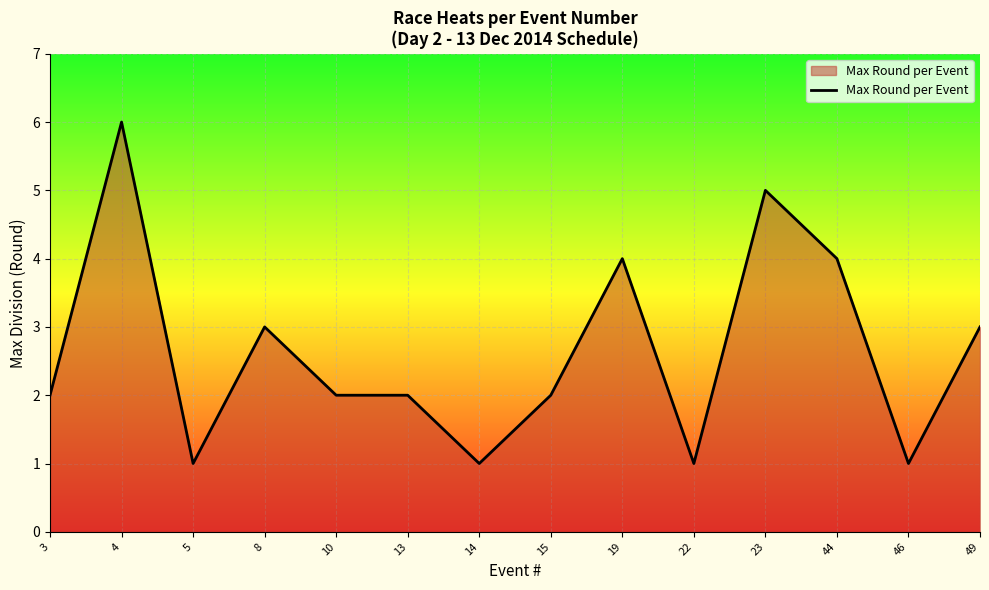

True or false: the data shows 2 at 13.

True